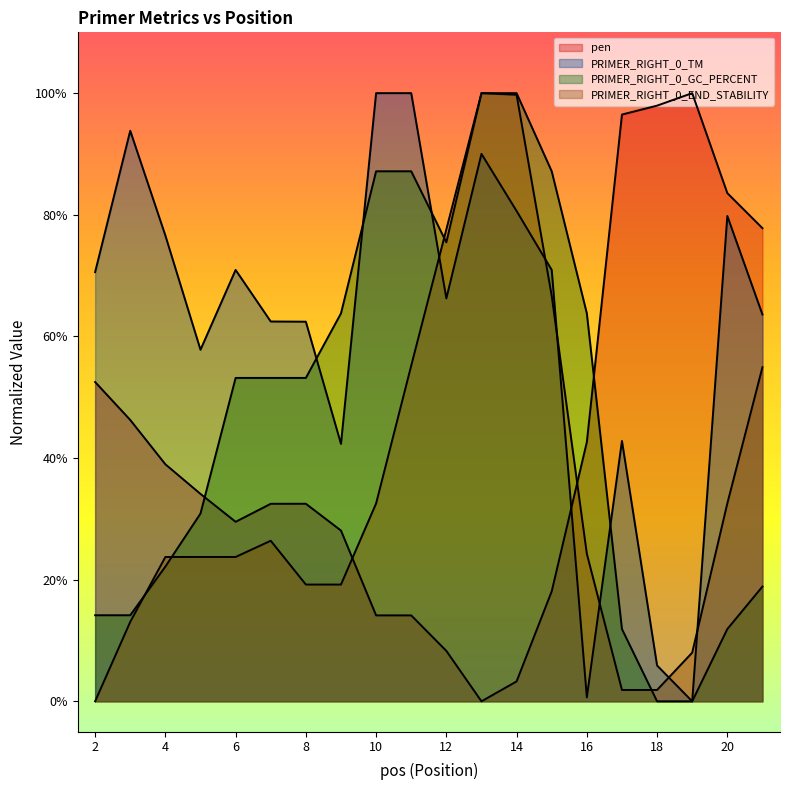

At which label is PRIMER_RIGHT_0_GC_PERCENT closest to 5?

6